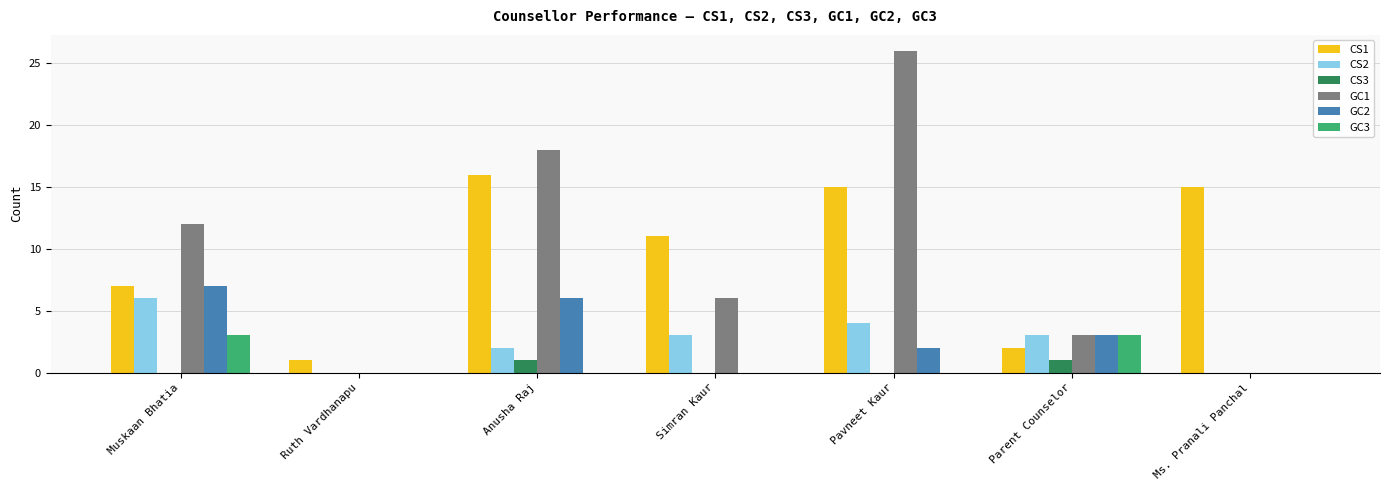

How many data points does each series have?

7